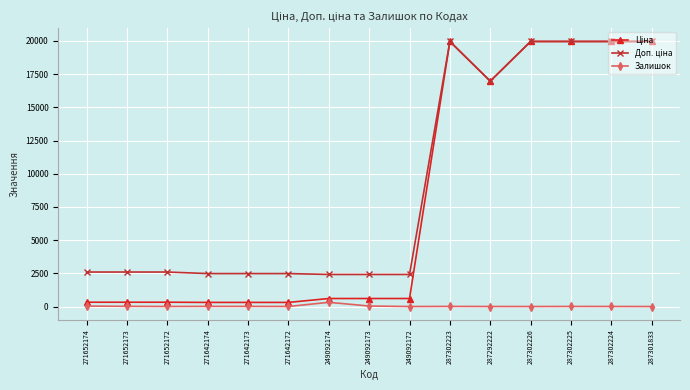

What is the highest value of the Залишок series?

316.0